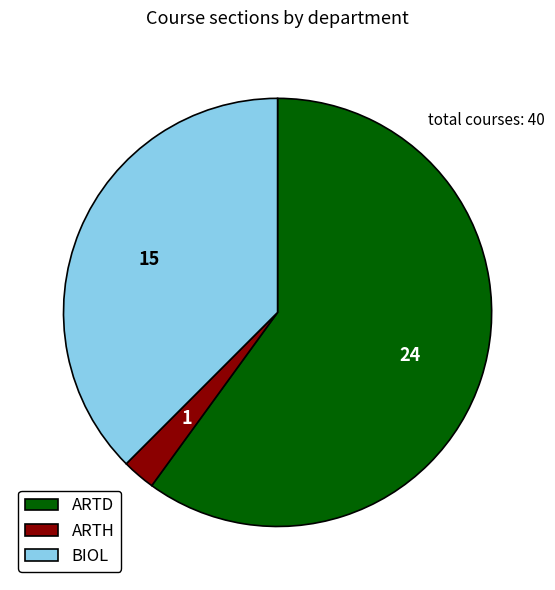

Rank the categories by value from lowest to highest.

ARTH, BIOL, ARTD